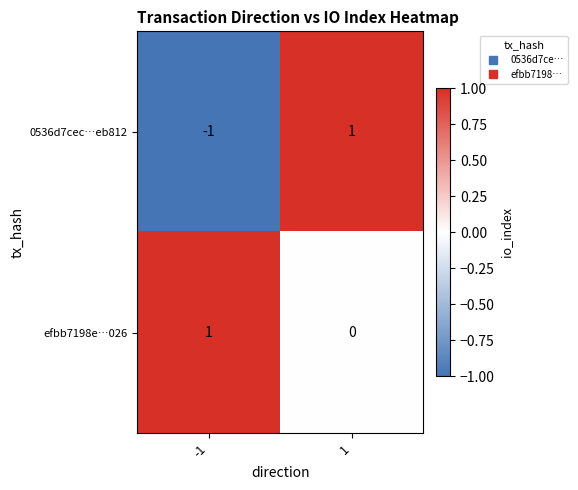

Which series changed the most between -1 and 1?

0536d7cec…eb812